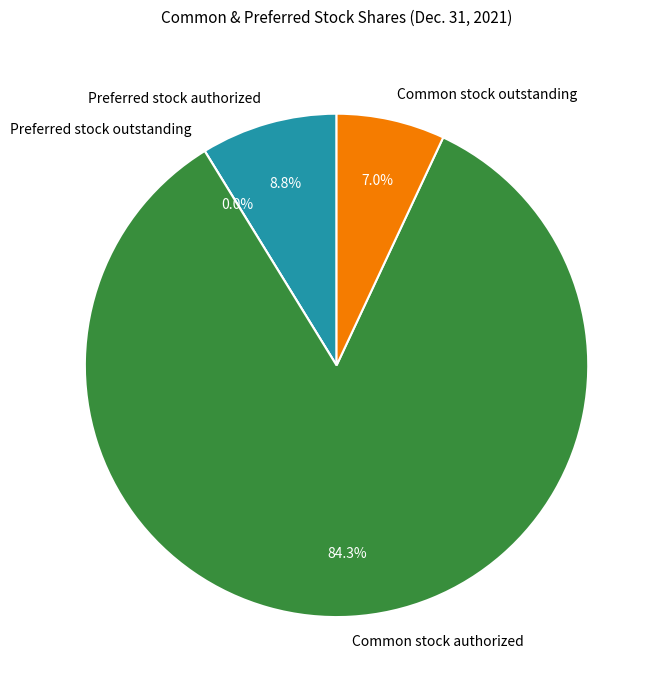

To the nearest percent, what percentage of the pie is Preferred stock authorized?

9%